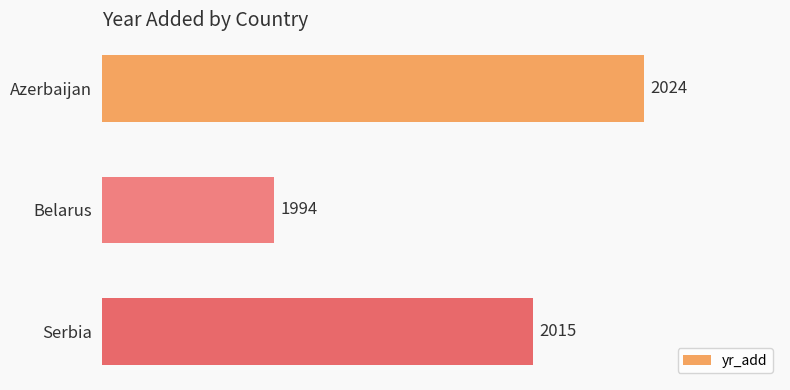

The chart shows a value of 2904 at Azerbaijan. True or false?

False